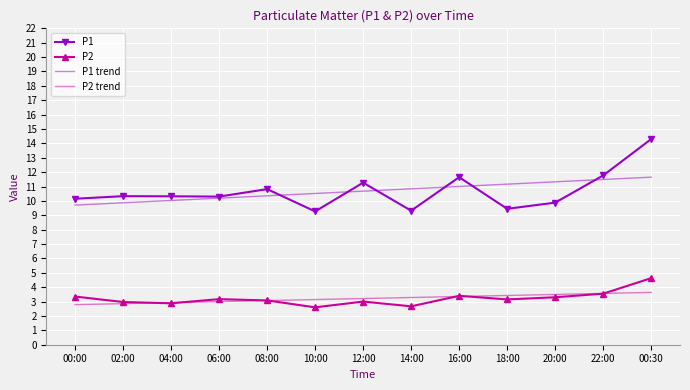

What is the difference between the P1 trend values at 00:30 and 02:00?

1.8